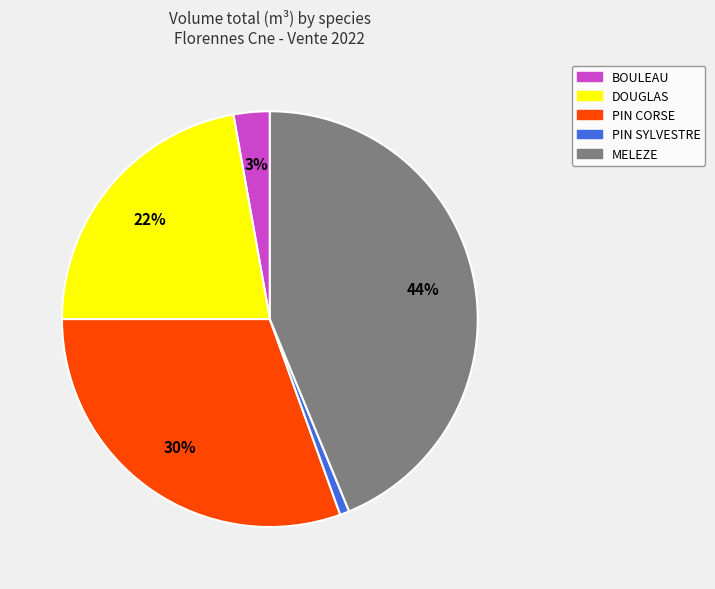

How many slices are in this pie chart?

5